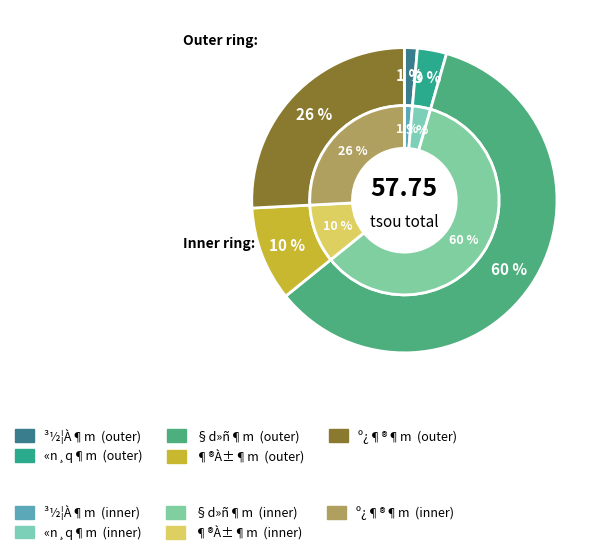

Approximately how many times larger is the value at º¿¶®¶m compared to «n¸q¶m?

8.3